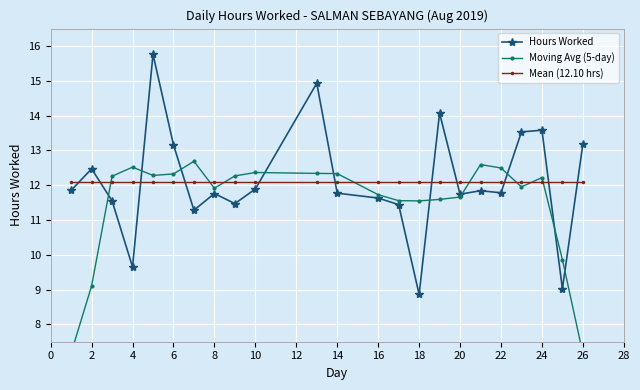

The Mean (12.10 hrs) series shows 18.7 at 18. True or false?

False